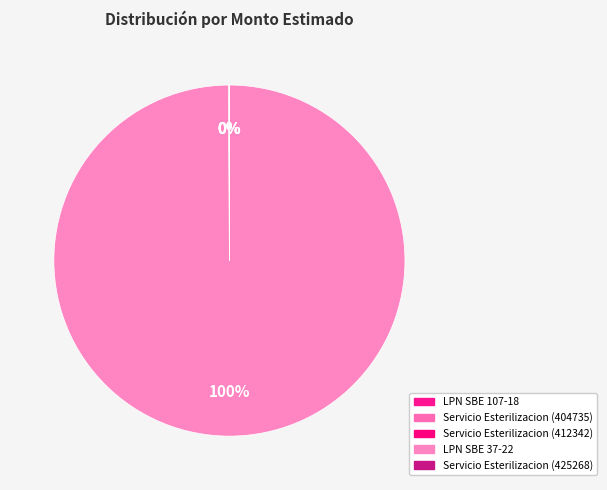

What is the change in value from Servicio Esterilizacion (412342) to LPN SBE 37-22?

+107010441080